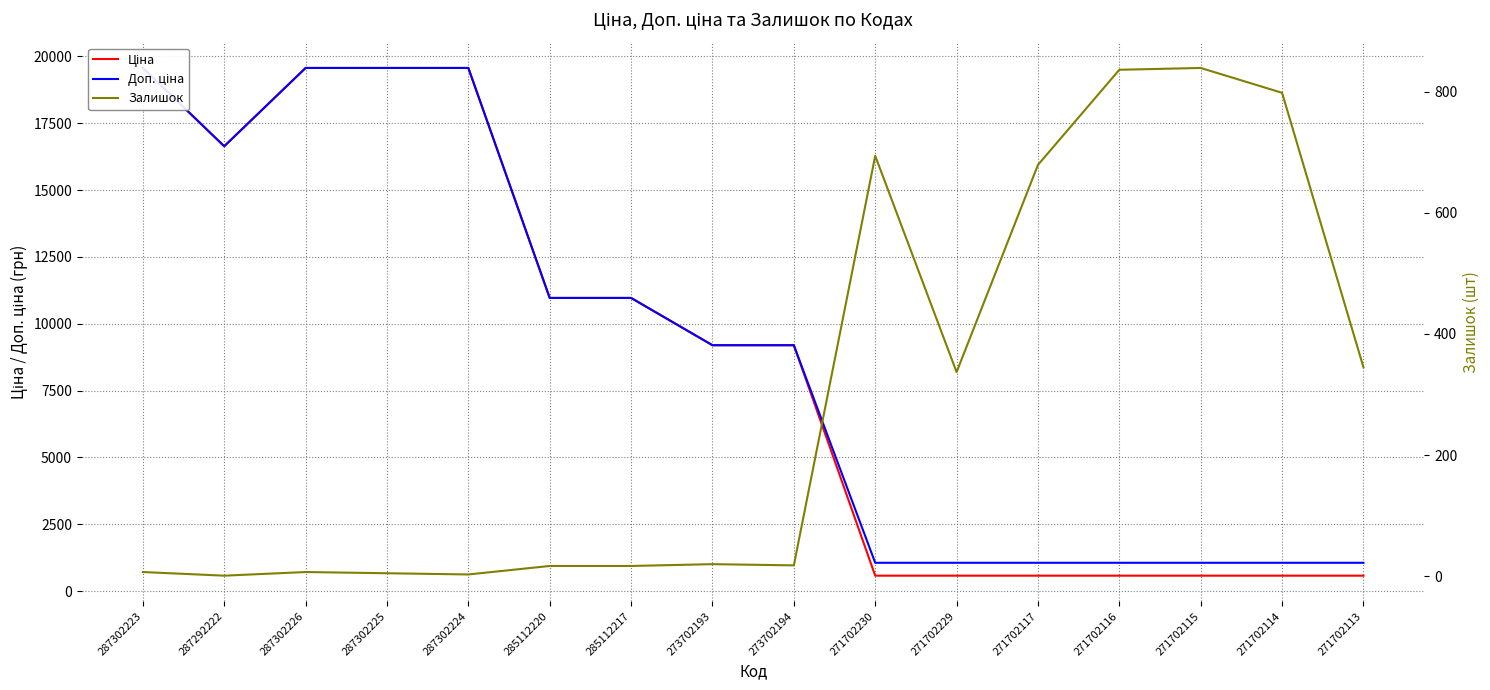

Which series has the largest range (max minus min)?

Ціна